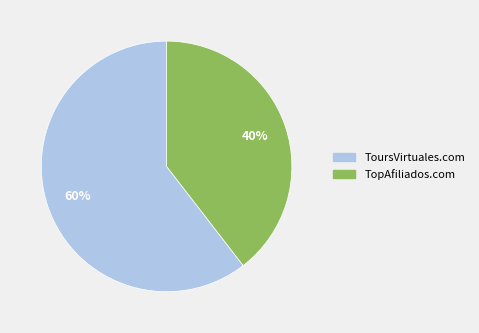

Does any single category account for the majority?

Yes